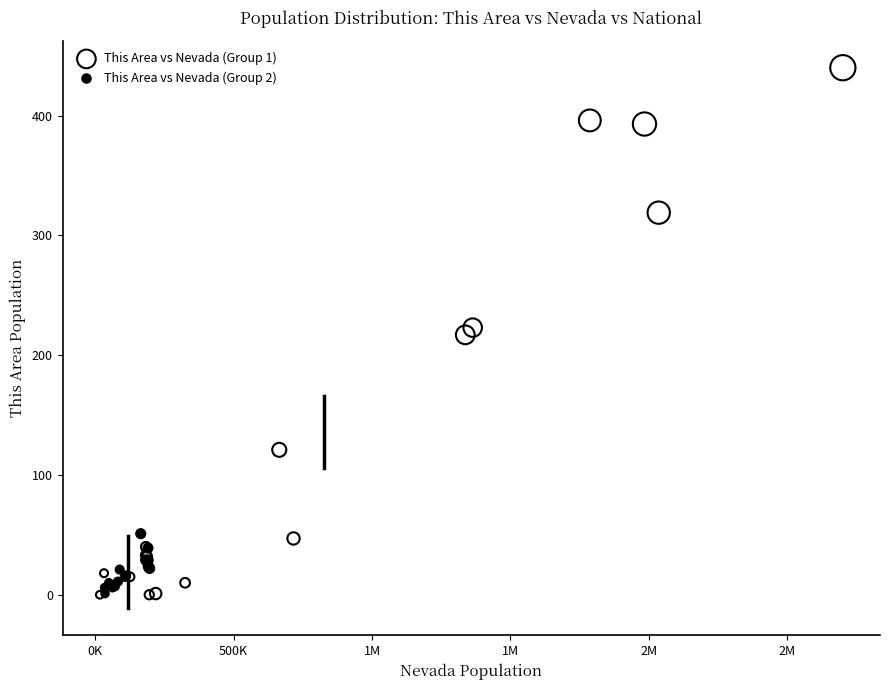

Which series has the widest spread of Y values?

This Area vs Nevada (Group 1)